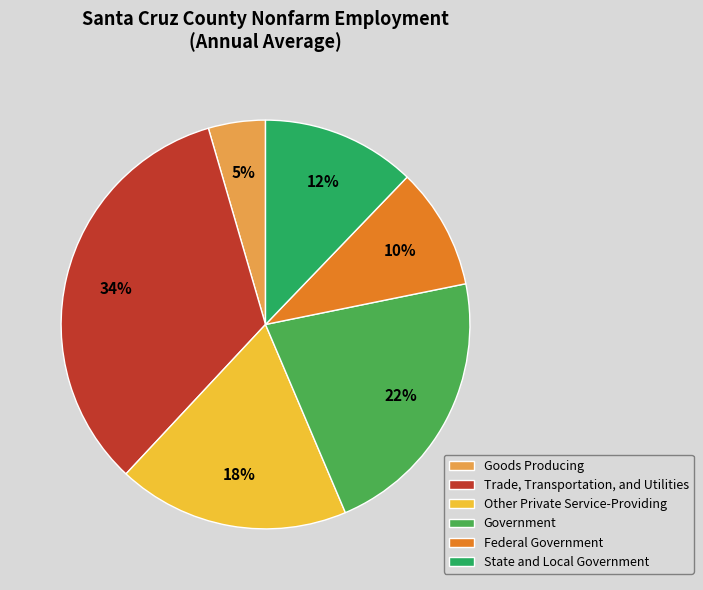

Is it true that Federal Government is 25% of the pie?

False